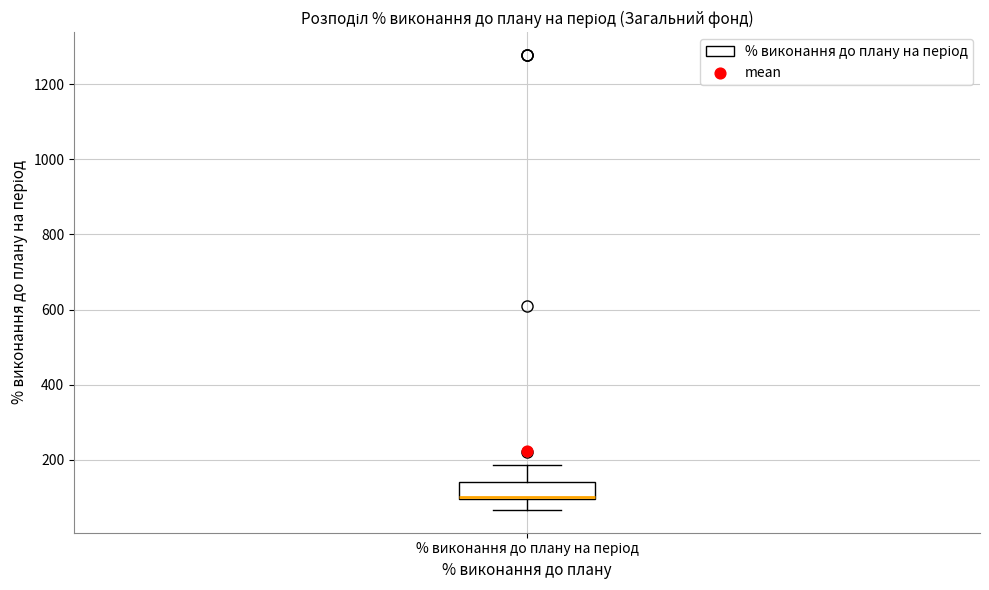

Read this box plot against the y-axis: the position of the median line, the range covered by the box, and the ends of both whiskers. The values are not printed on the chart, so give them approximately, as read against the axis.

median 100 (drawn on the box's lower edge), box 100 to 140, whiskers 60 to 180